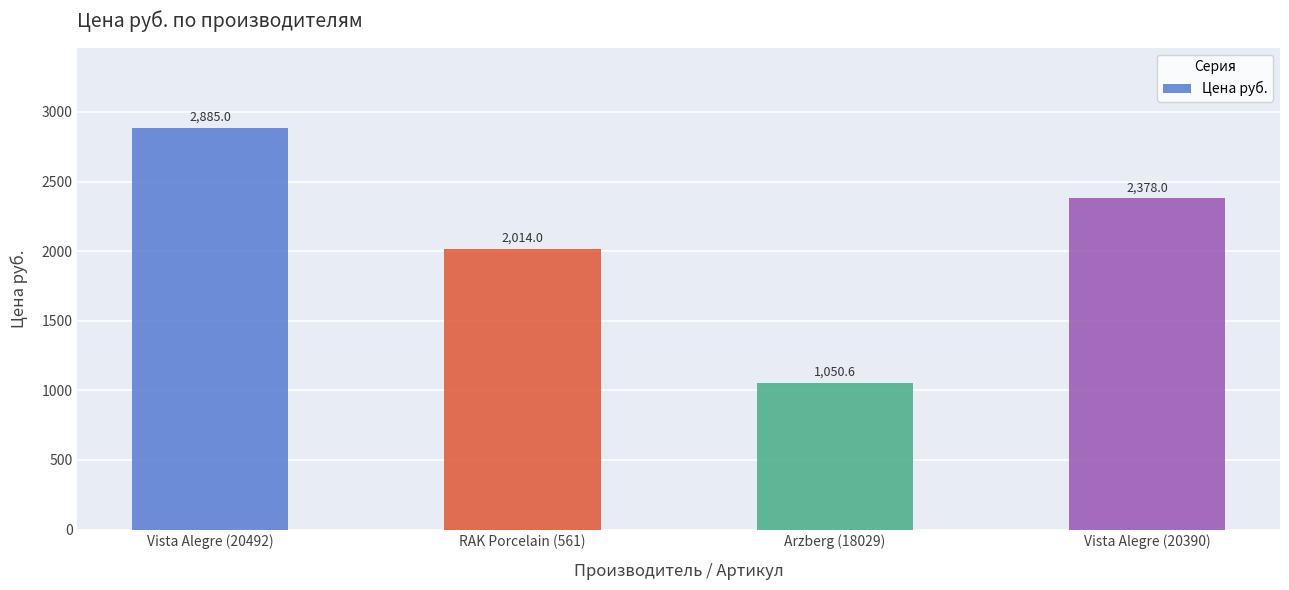

What is the difference between the maximum and minimum values?

1834.4